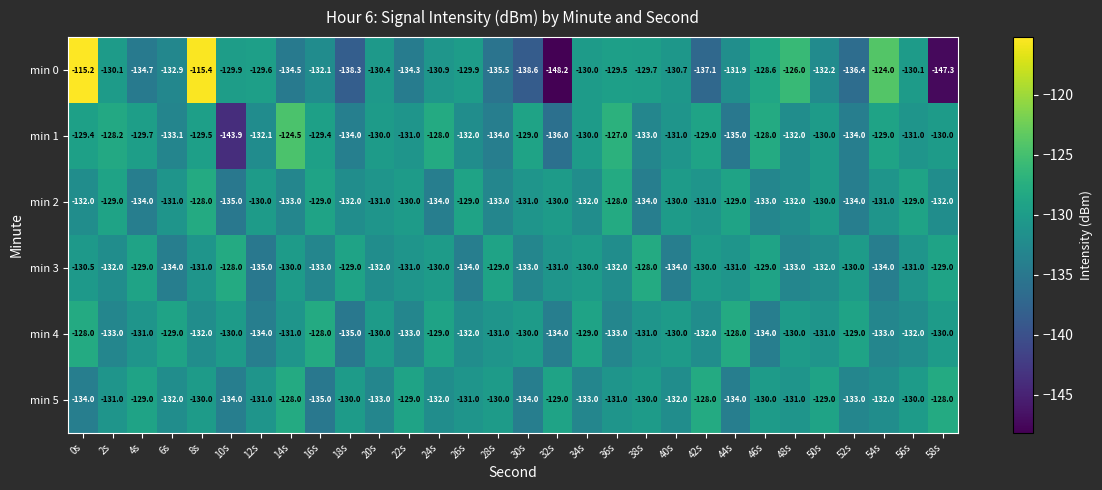

What is the total value across all series at 0s?

-769.1